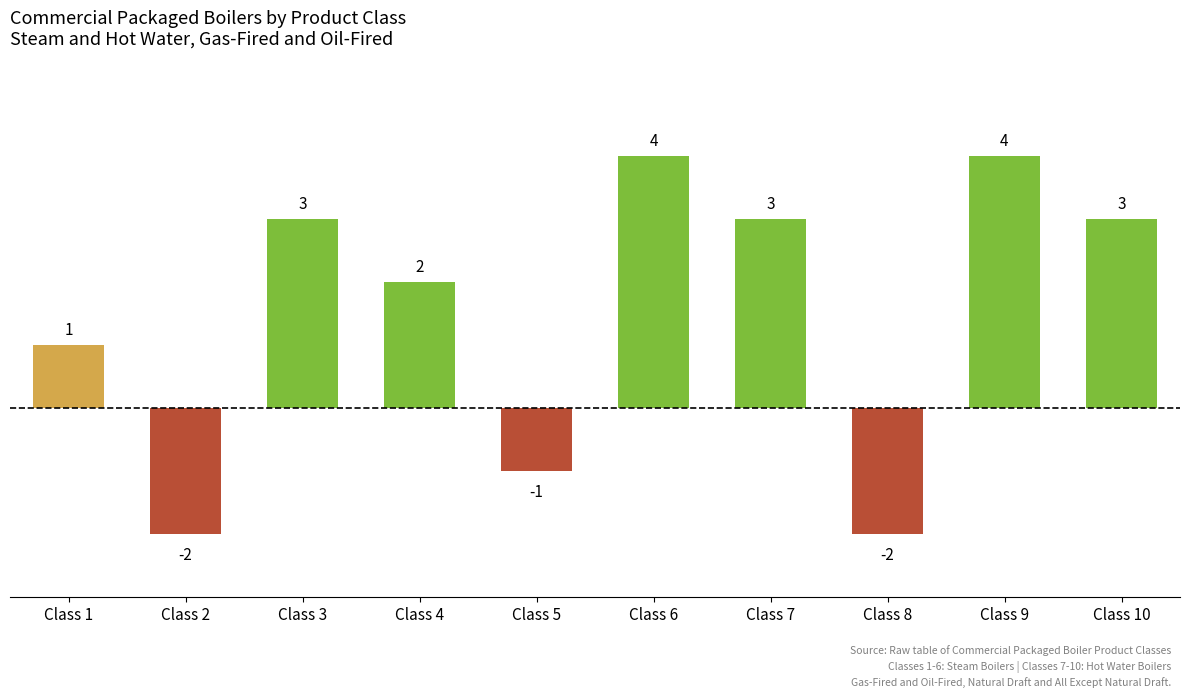

Read the value at Class 6.

4